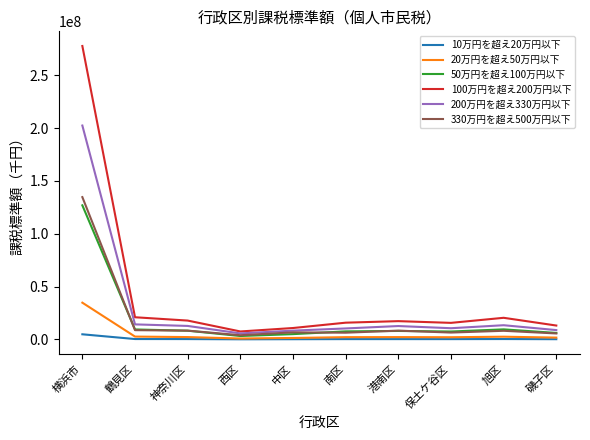

Which series has the widest spread of values?

100万円を超え200万円以下